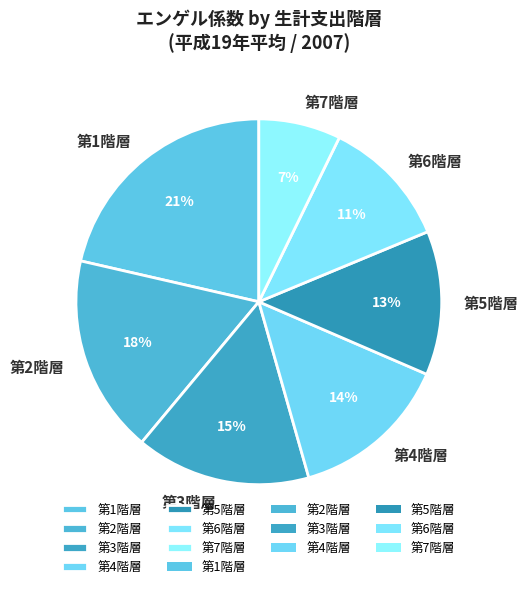

To the nearest percent, what portion does 第3階層 represent?

15%